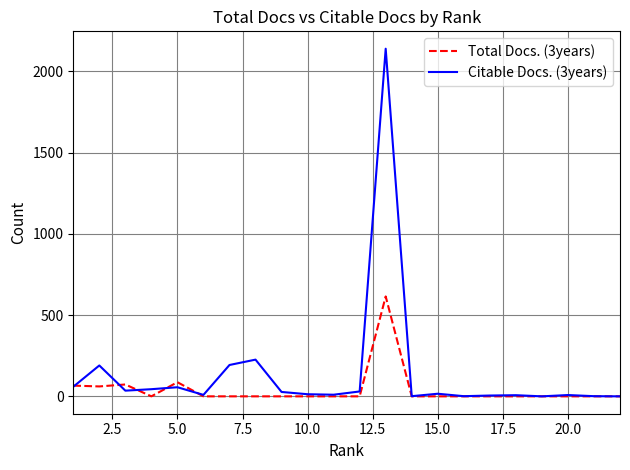

What is the maximum value for Citable Docs. (3years)?

2140